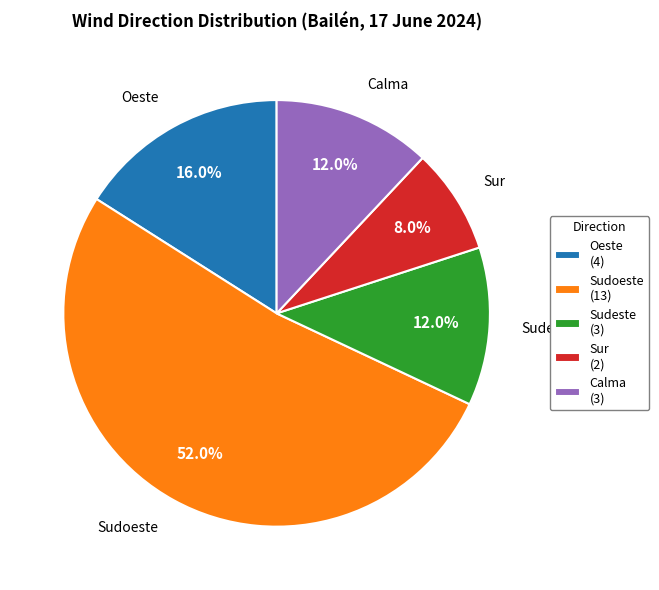

To the nearest percent, what is the difference between the Sur and Oeste slice percentages?

8%